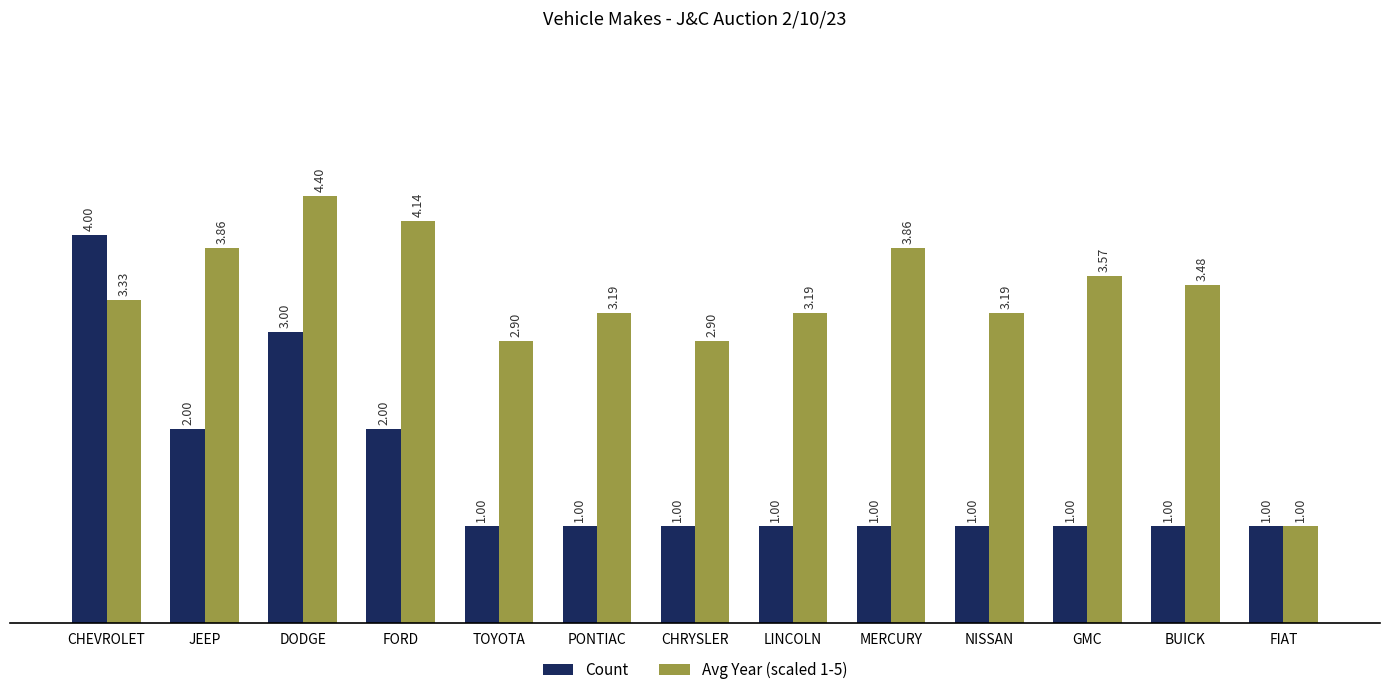

What is the label of the 9th bar from the left?

MERCURY